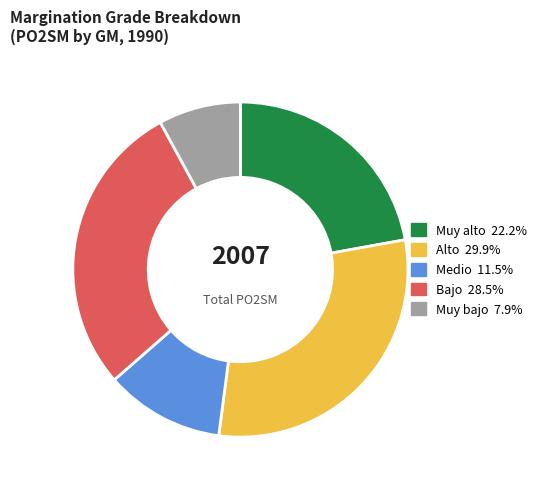

Is there a majority slice in this chart?

No